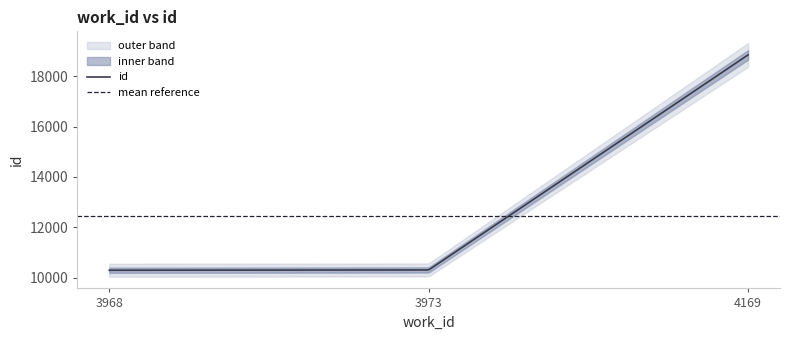

Approximately how many times larger is the value at 4169 compared to 3973?

1.8